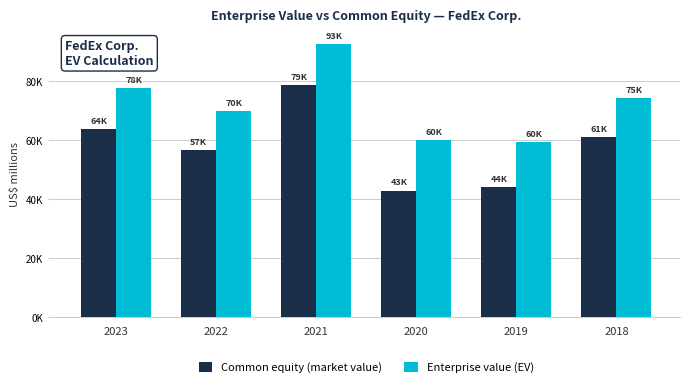

At which label is Common equity (market value) closest to 60907?

2018